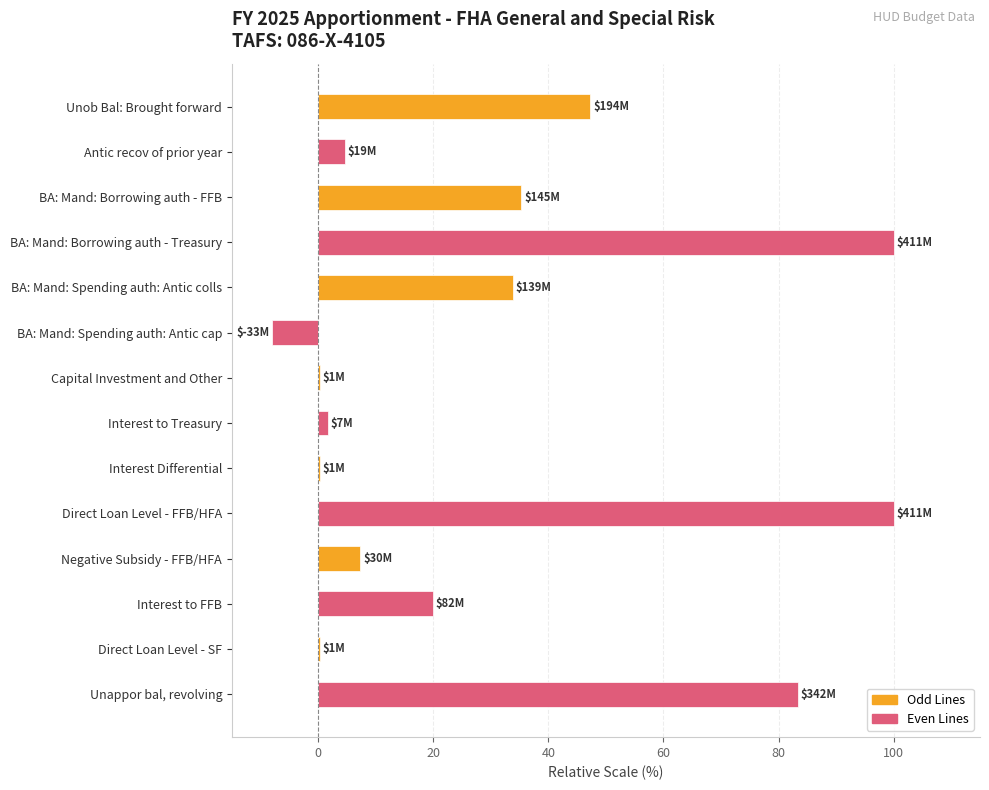

Reading bottom to top, extract all data points from this chart.

Unappor bal, revolving=83.3	Direct Loan Level - SF=0.2	Interest to FFB=20.0	Negative Subsidy - FFB/HFA=7.3	Direct Loan Level - FFB/HFA=100.0	Interest Differential=0.2	Interest to Treasury=1.7	Capital Investment and Other=0.2	BA: Mand: Spending auth: Antic cap=-8.0	BA: Mand: Spending auth: Antic colls=33.8	BA: Mand: Borrowing auth - Treasury=100.0	BA: Mand: Borrowing auth - FFB=35.3	Antic recov of prior year=4.6	Unob Bal: Brought forward=47.3